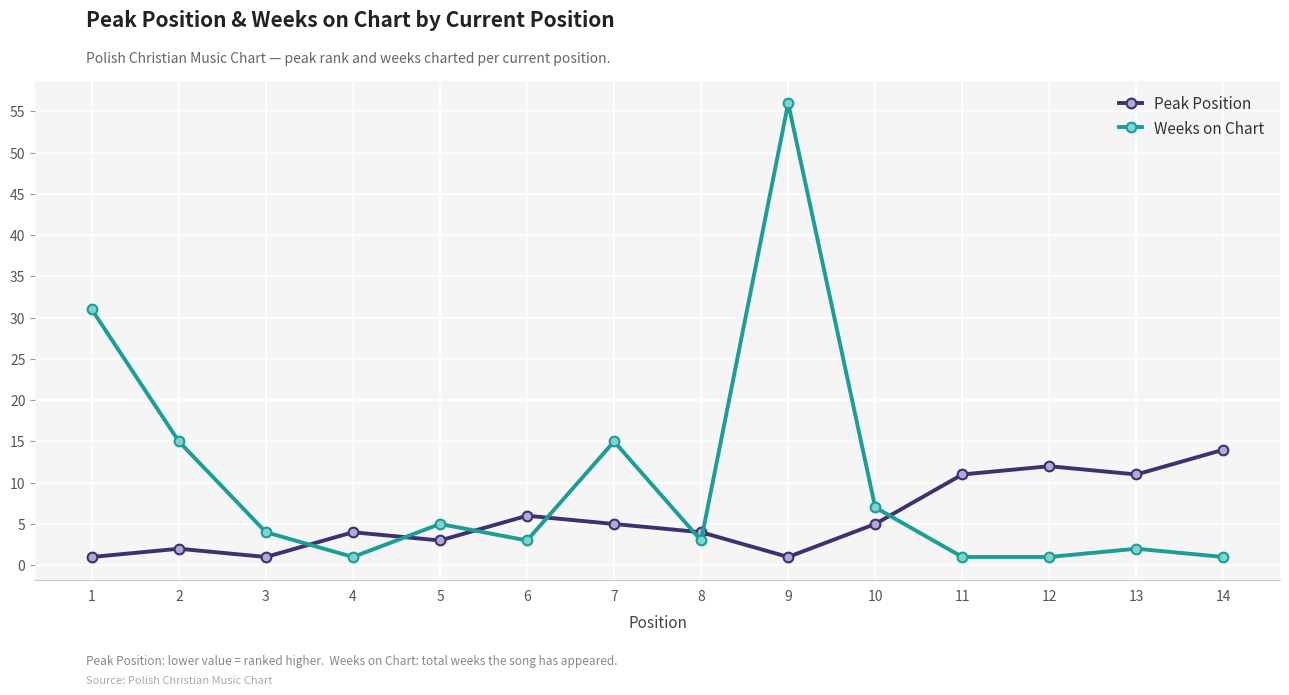

How many series are shown in this chart?

2